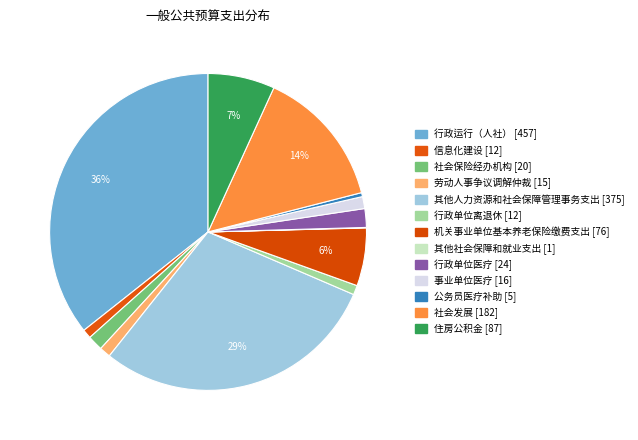

Combined, do 信息化建设 and 劳动人事争议调解仲裁 account for over 50%?

No